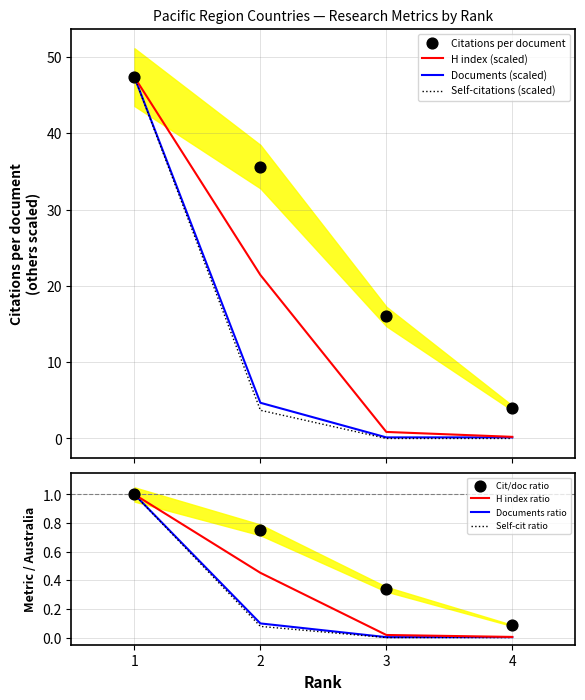

What is the maximum value for Self-citations (scaled)?

47.4